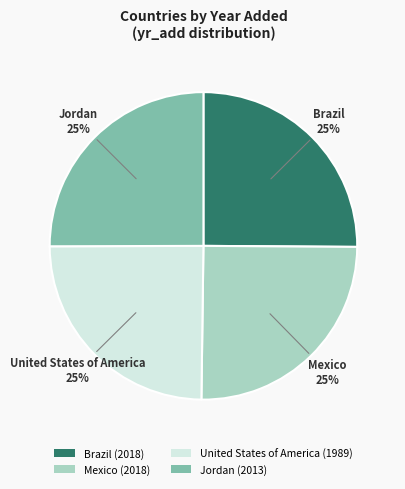

True or false: United States of America accounts for 10% of the total.

False